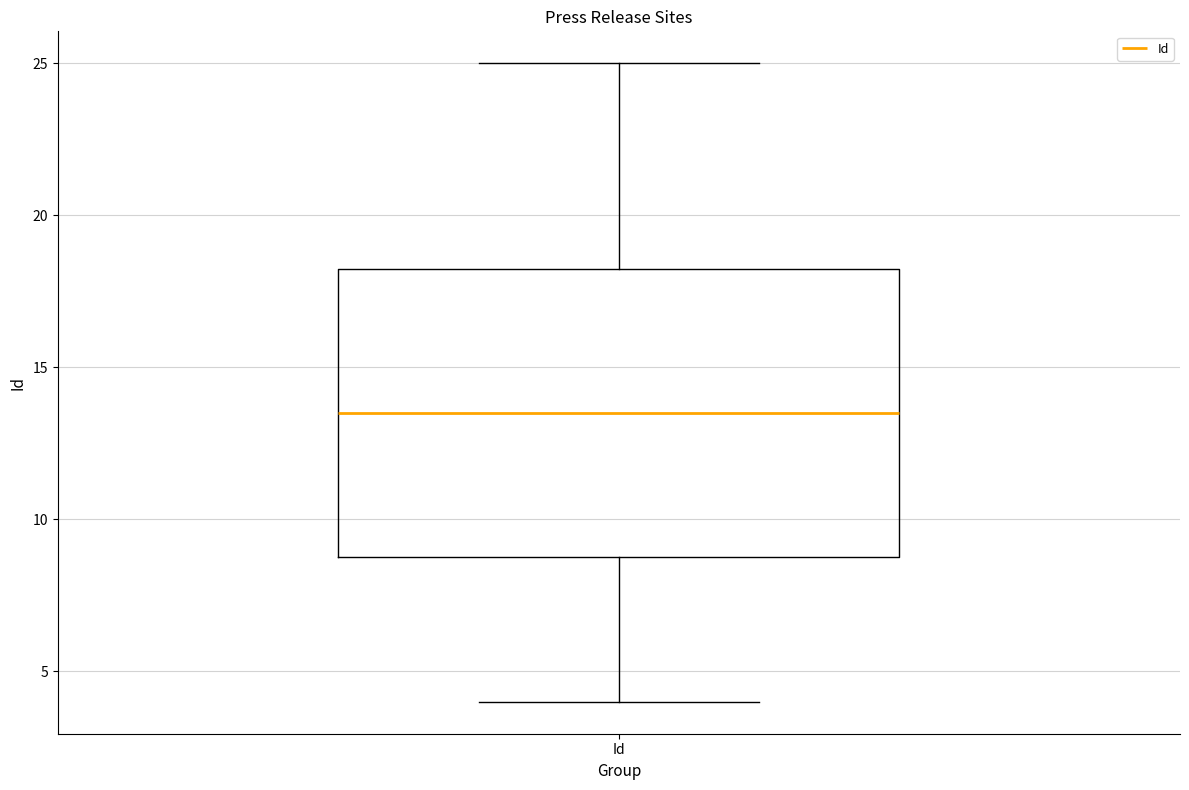

Transcribe this box plot: give where the median line is, the range the box spans, and where the two whiskers end, as read against the y-axis. The values are not printed on the chart, so give them approximately, as read against the axis.

median 13.5, box 9.0 to 18.5, whiskers 4.0 to 25.0